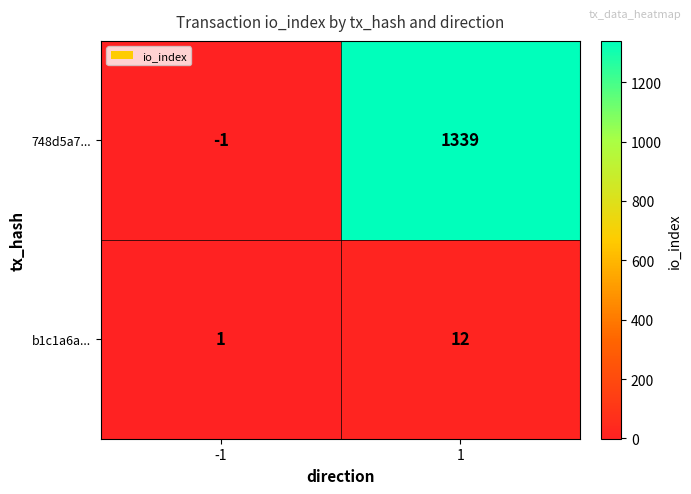

Is the value of 748d5a7... at -1 greater than the value of b1c1a6a... at 1?

No